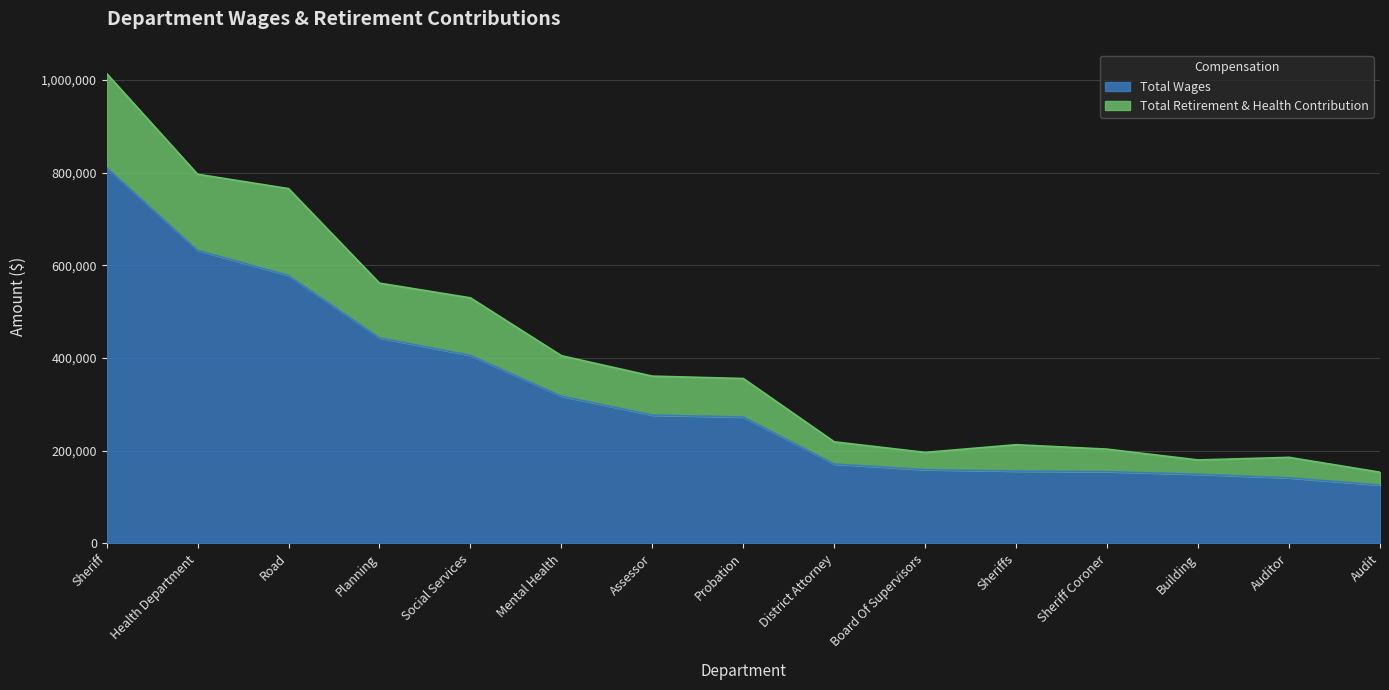

Reading right to left, what are all the values shown in this chart?

Total Wages: 125951	141371	149110	154729	155874	159086	171111	272583	276684	317533	405587	443293	577966	632095	810776
Total Retirement & Health Contribution: 153591	185602	179984	203378	212907	196324	219110	355693	360794	404868	529702	561391	765348	796328	1013618